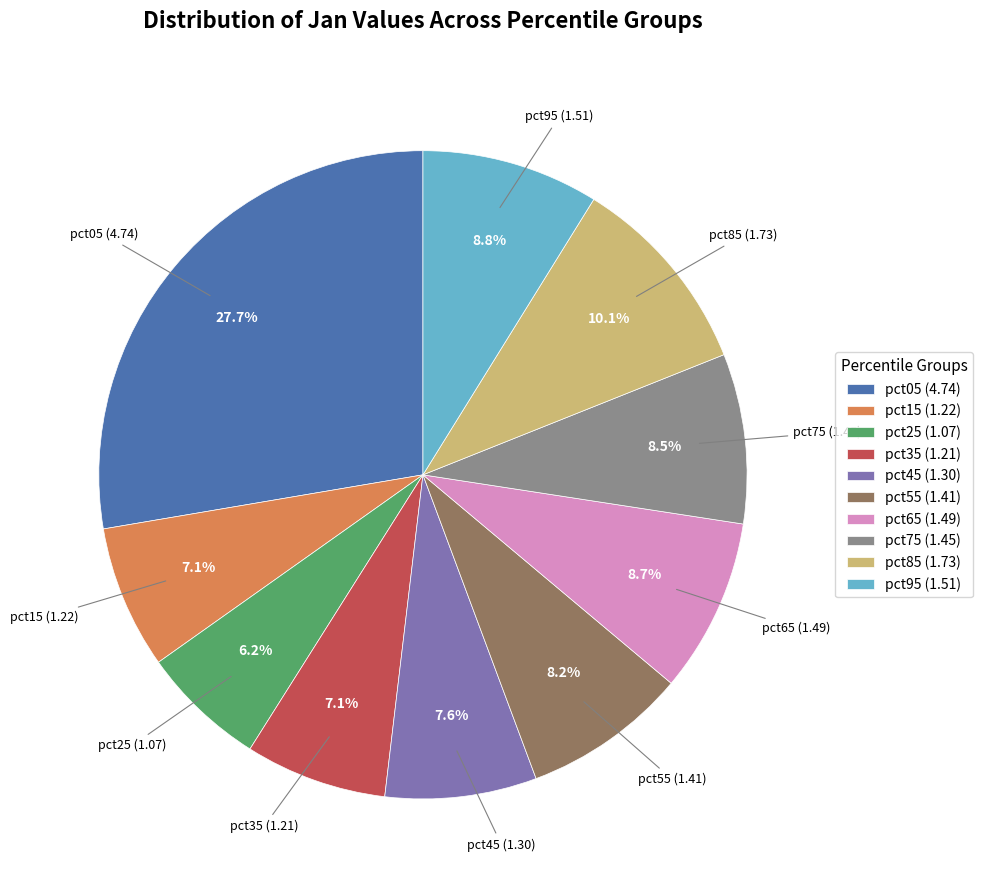

The pct95 slice represents 14% of the pie. True or false?

False